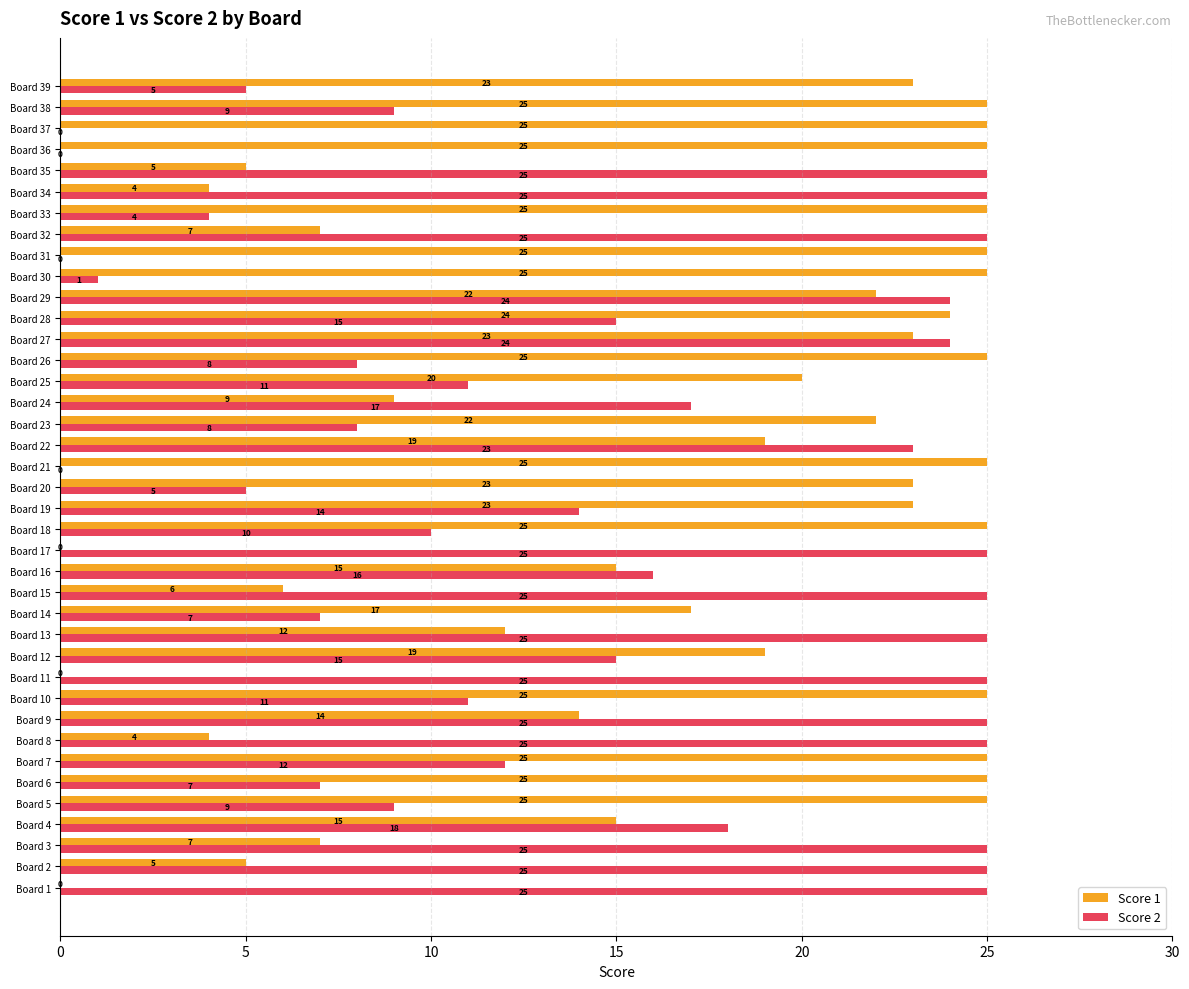

How many positive values does the Score 2 series have?

35